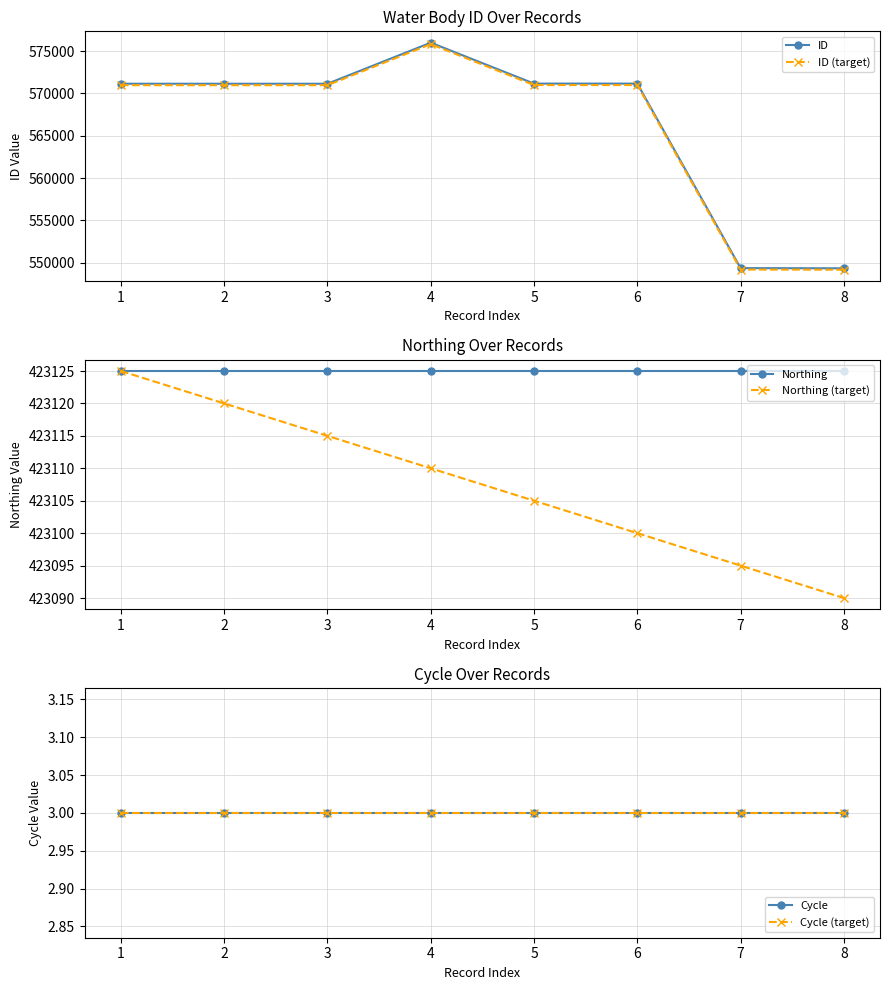

Reading right to left, list all the values displayed in this chart.

ID: 7=549313.0	6=549335.0	5=571170.0	4=571171.0	3=576013.0	2=571153.0	1=571154.0	0=571155.0
ID (target): 7=549148.2	6=549170.2	5=570998.6	4=570999.6	3=575840.2	2=570981.7	1=570982.7	0=570983.7
Northing: 7=423125.0	6=423125.0	5=423125.0	4=423125.0	3=423125.0	2=423125.0	1=423125.0	0=423125.0
Northing (target): 7=423090.0	6=423095.0	5=423100.0	4=423105.0	3=423110.0	2=423115.0	1=423120.0	0=423125.0
Cycle: 7=3.0	6=3.0	5=3.0	4=3.0	3=3.0	2=3.0	1=3.0	0=3.0
Cycle (target): 7=3.0	6=3.0	5=3.0	4=3.0	3=3.0	2=3.0	1=3.0	0=3.0